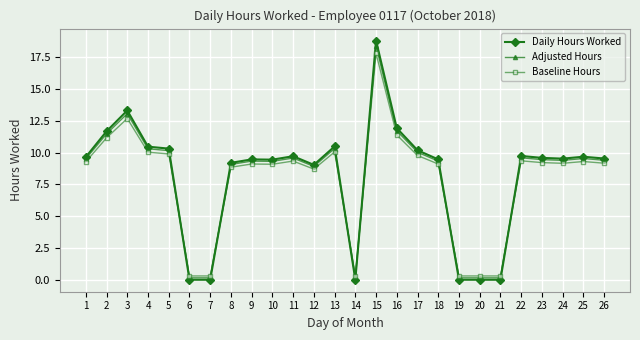

At which label does Daily Hours Worked reach its peak?

15